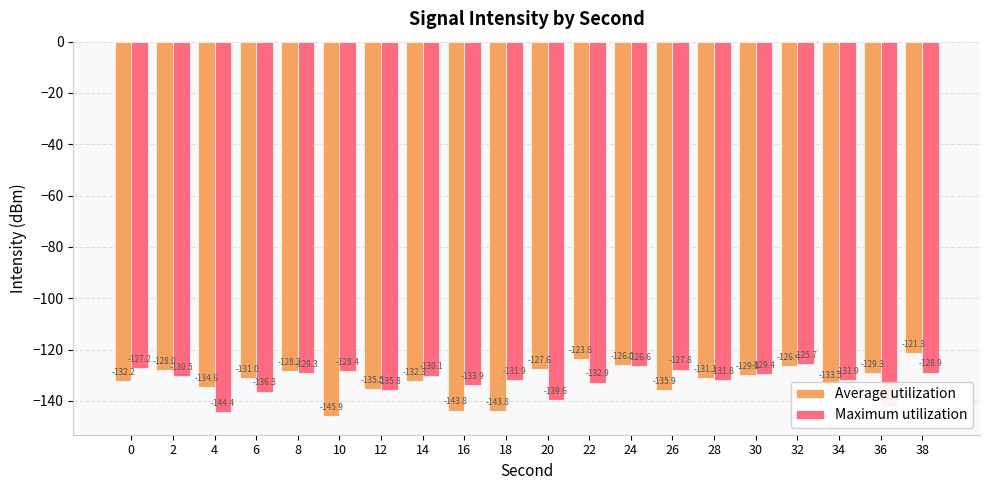

What is the value of the Average utilization bar at the 1st from the left?

-132.2